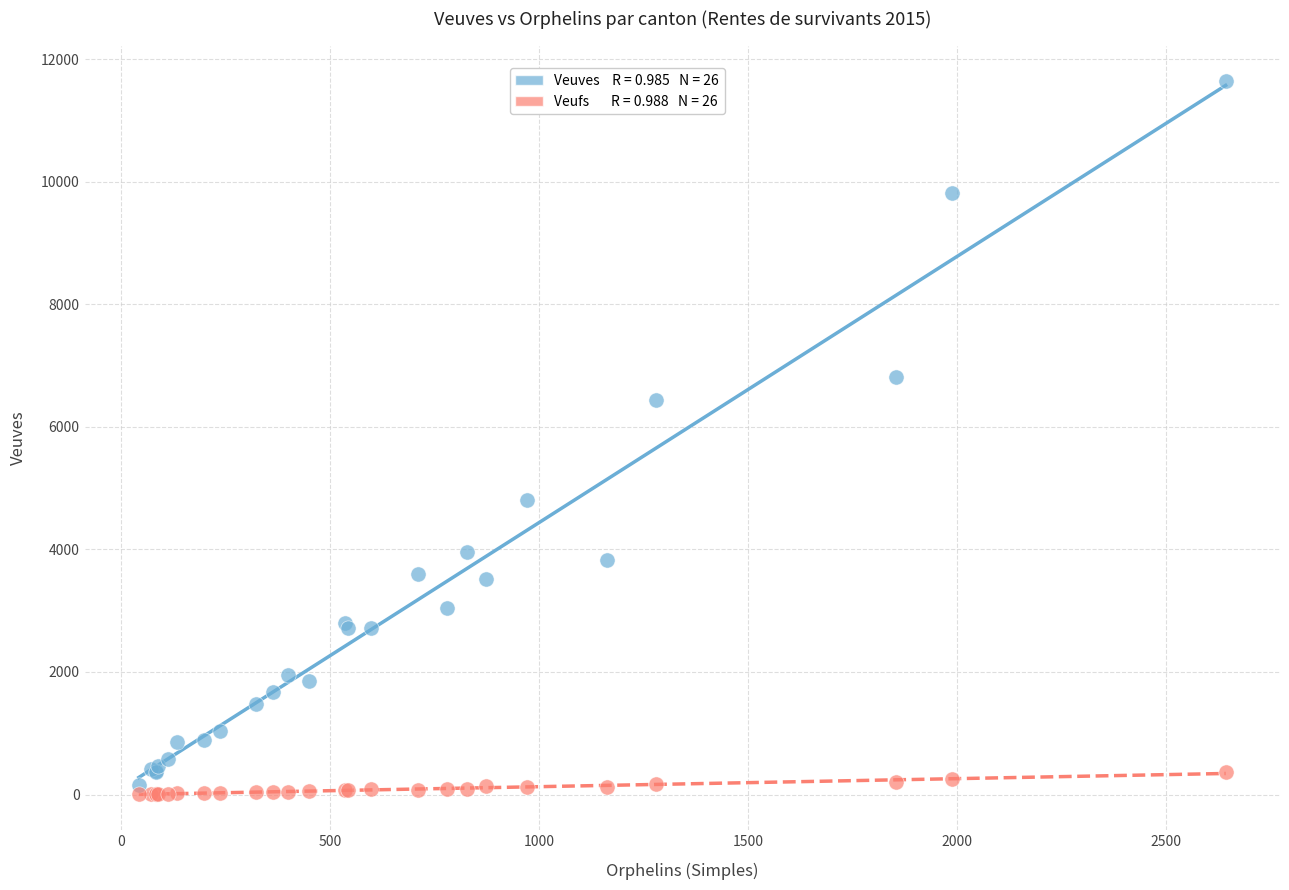

Across all series, what Y value is closest to 5825?

6443